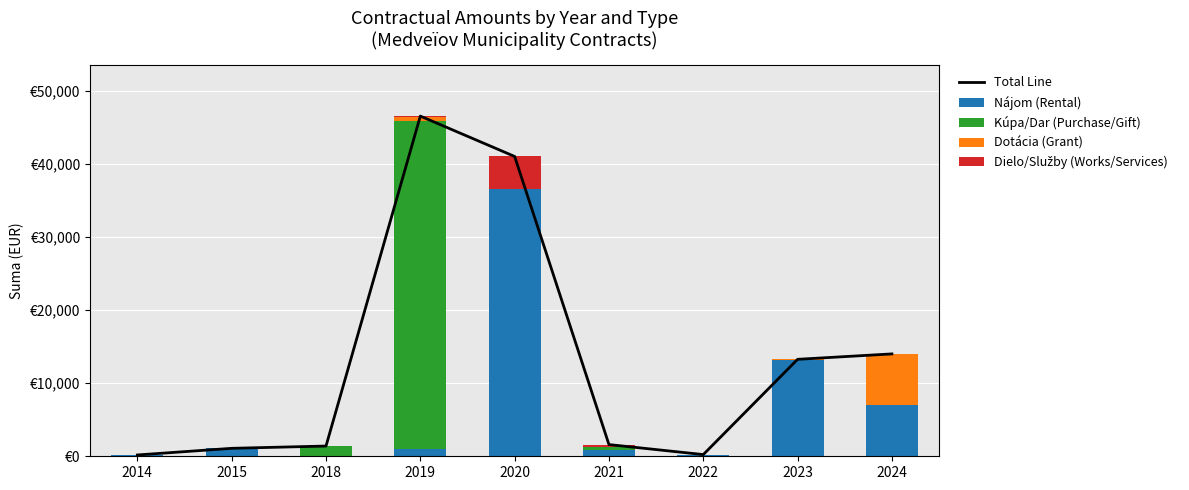

Are the bars horizontal?

No